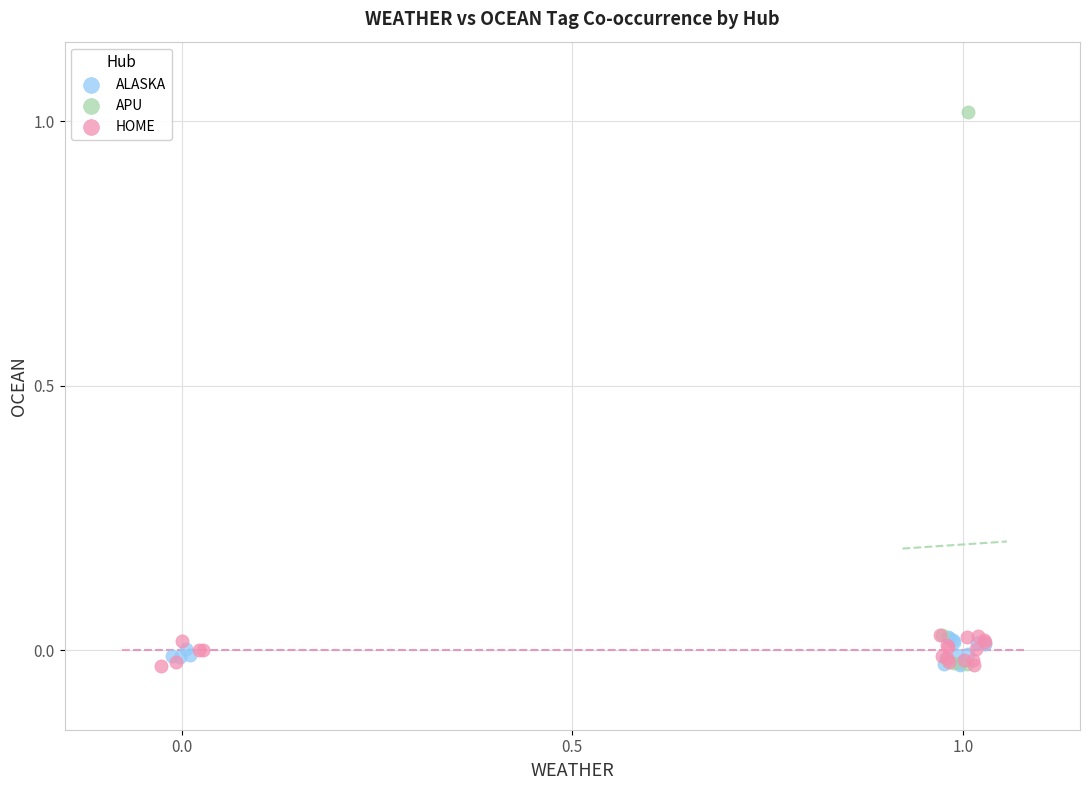

What are all the series names shown in the legend?

ALASKA, APU, HOME